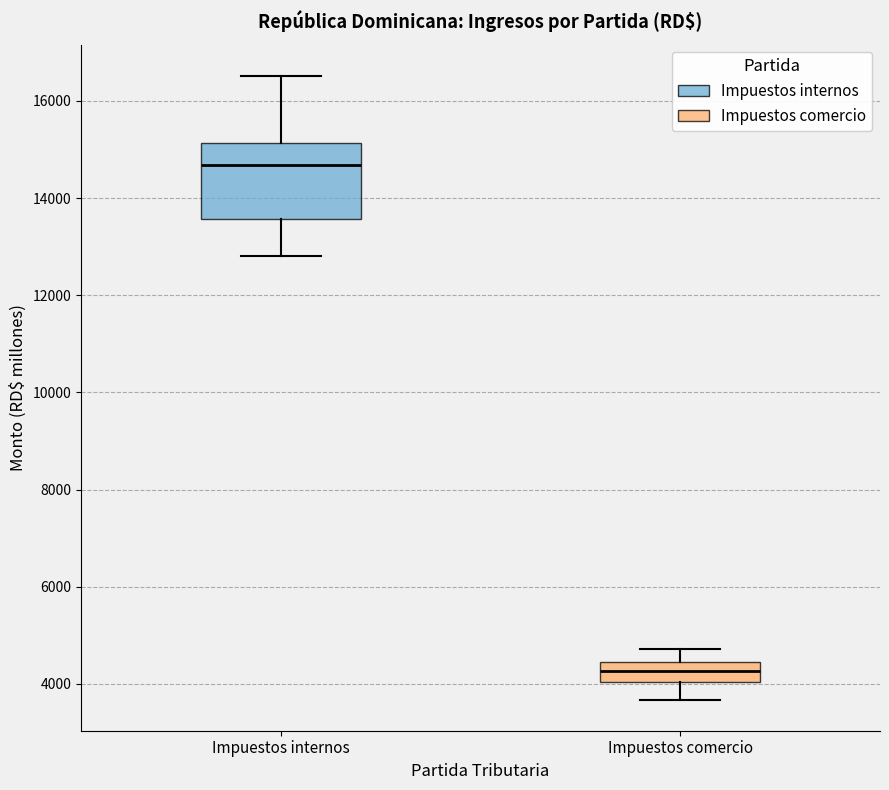

Where is the lower edge of the box for Impuestos internos on the y-axis? The values are not printed on the chart, so give them approximately, as read against the axis.

13600